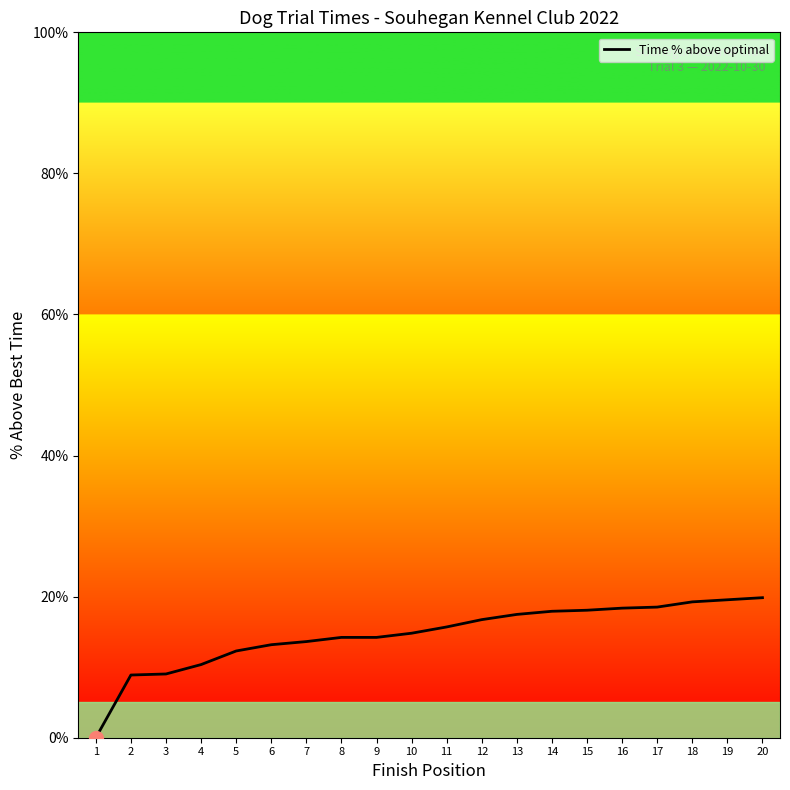

At which category does the chart reach its minimum across all series?

1